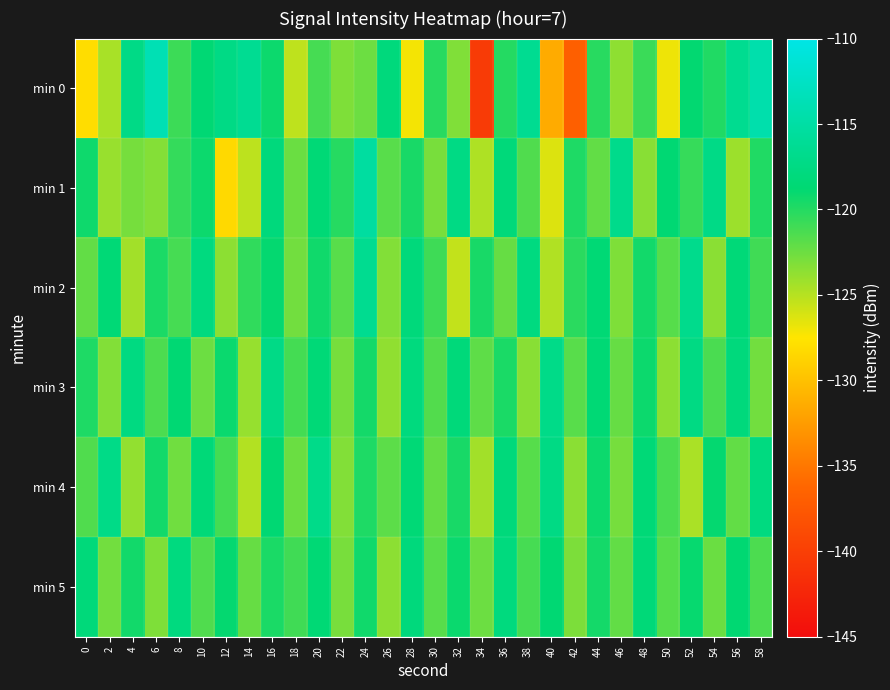

Count the number of categories in the chart.

30